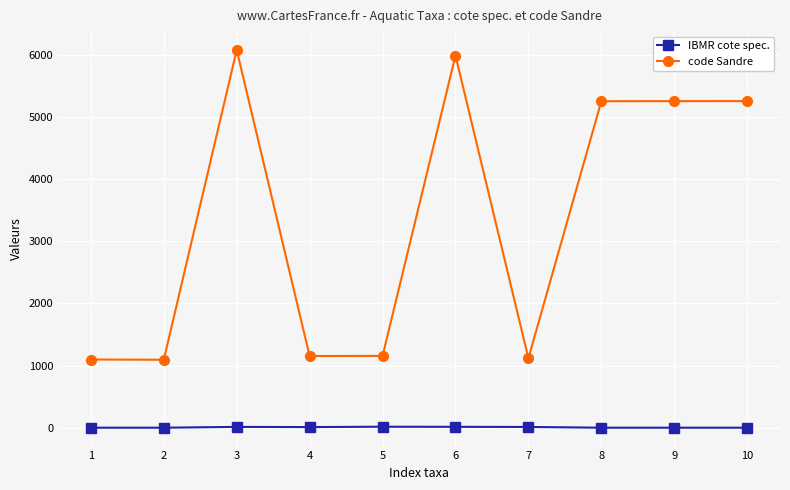

Rank the series by their maximum value, from lowest to highest.

IBMR cote spec., code Sandre